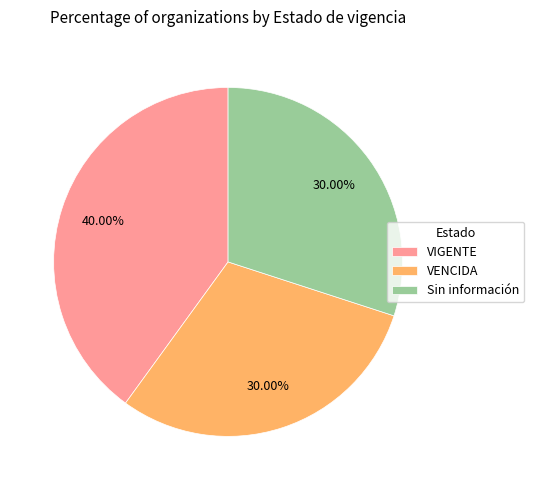

Is the sum of Sin información and VENCIDA greater than half?

Yes